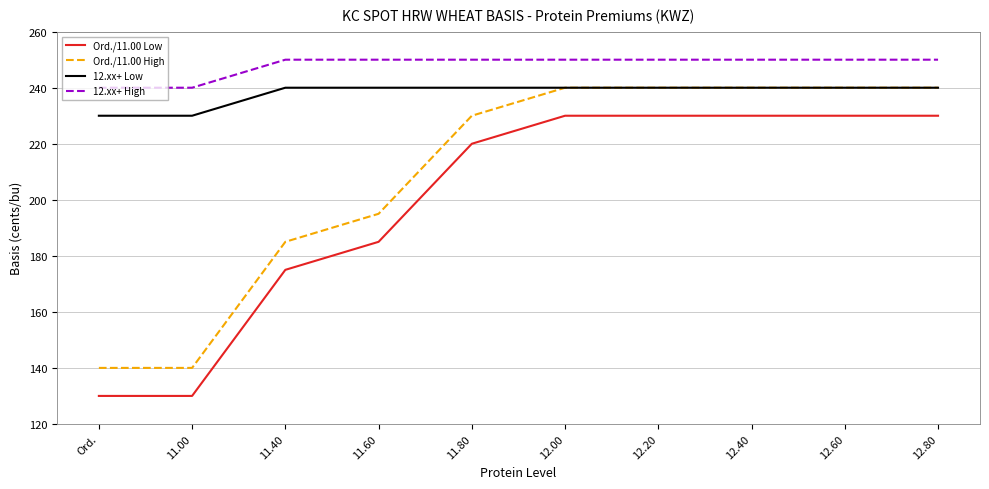

How many series are shown in this chart?

4